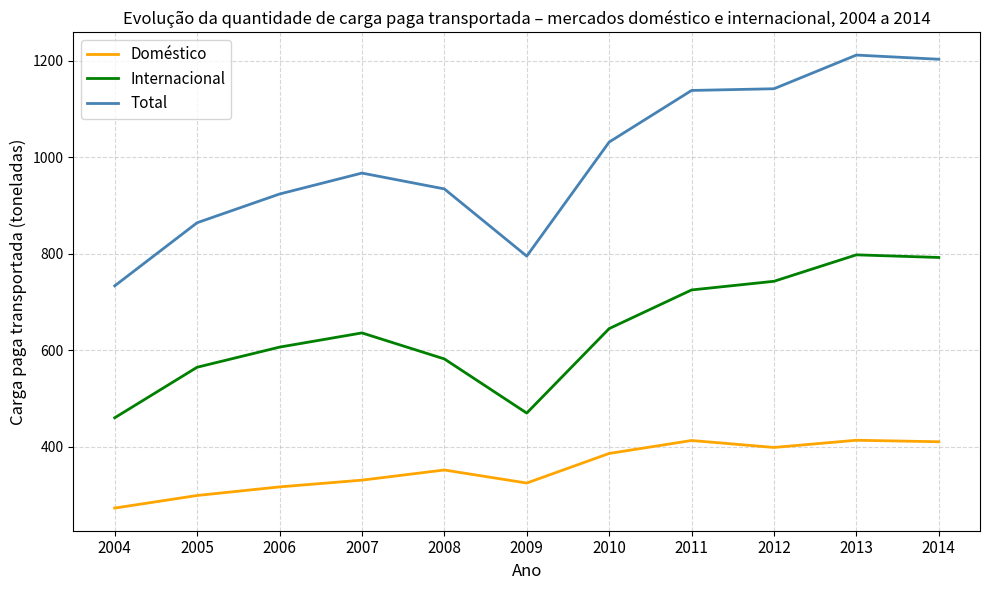

Which category has the lowest value across all series?

2004